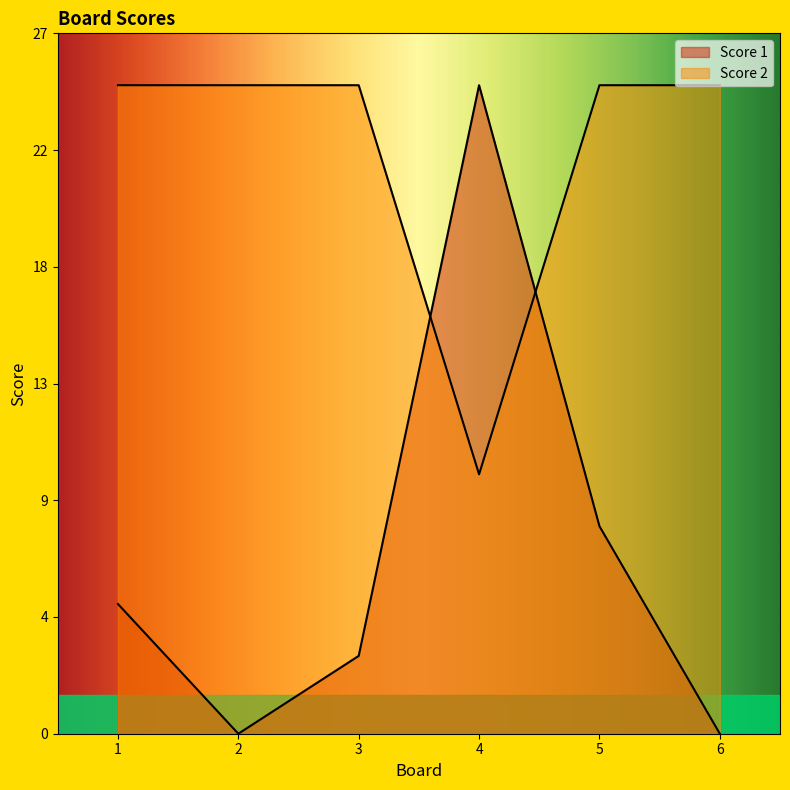

What is the value of the Score 1 point at the 3rd from the left?

3